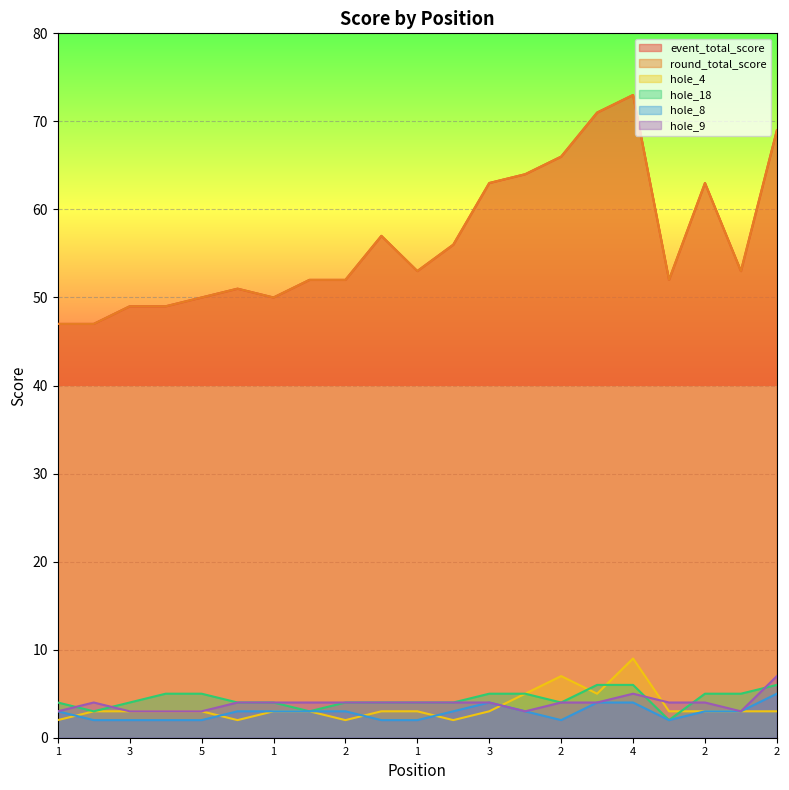

Which series has the largest total across all categories?

event_total_score